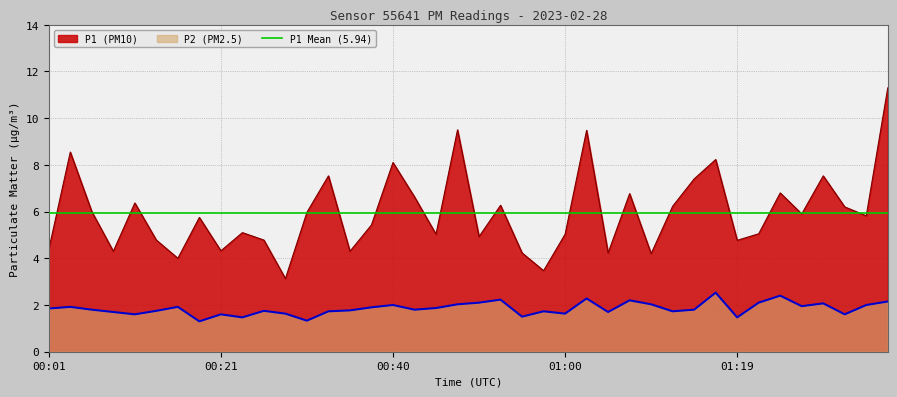

What is the difference between the maximum and minimum values in the P1 series?

8.2